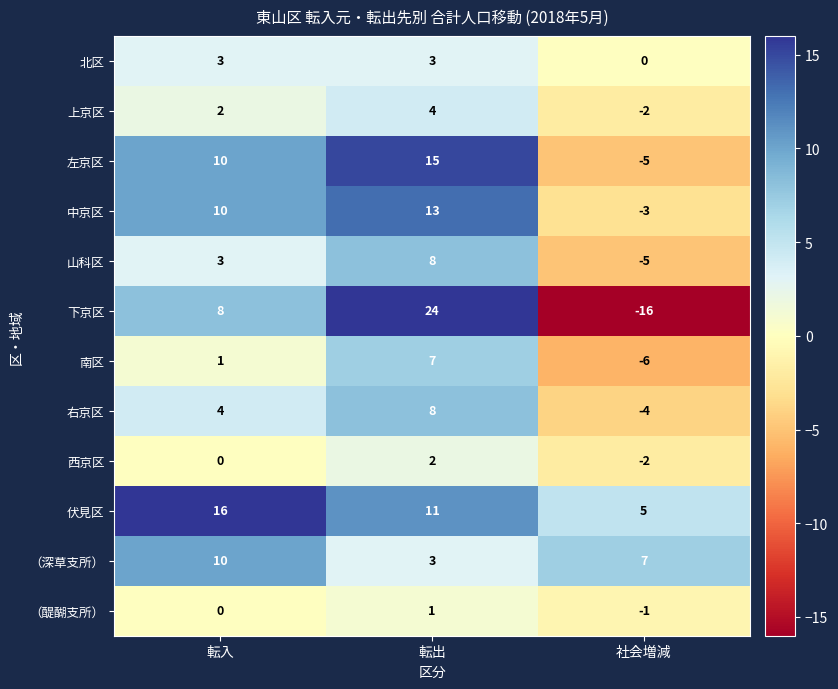

Which series changed the most between 転出 and 社会増減?

下京区